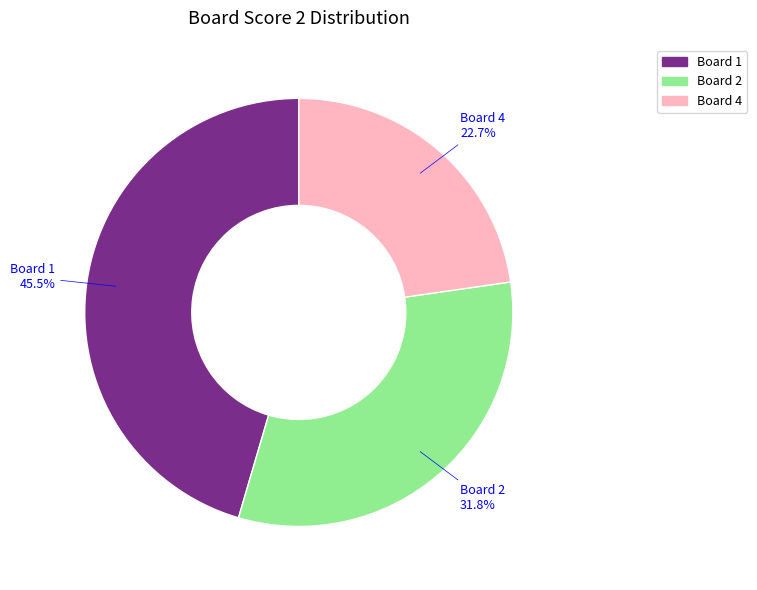

Between Board 2 and Board 1, which is larger?

Board 1